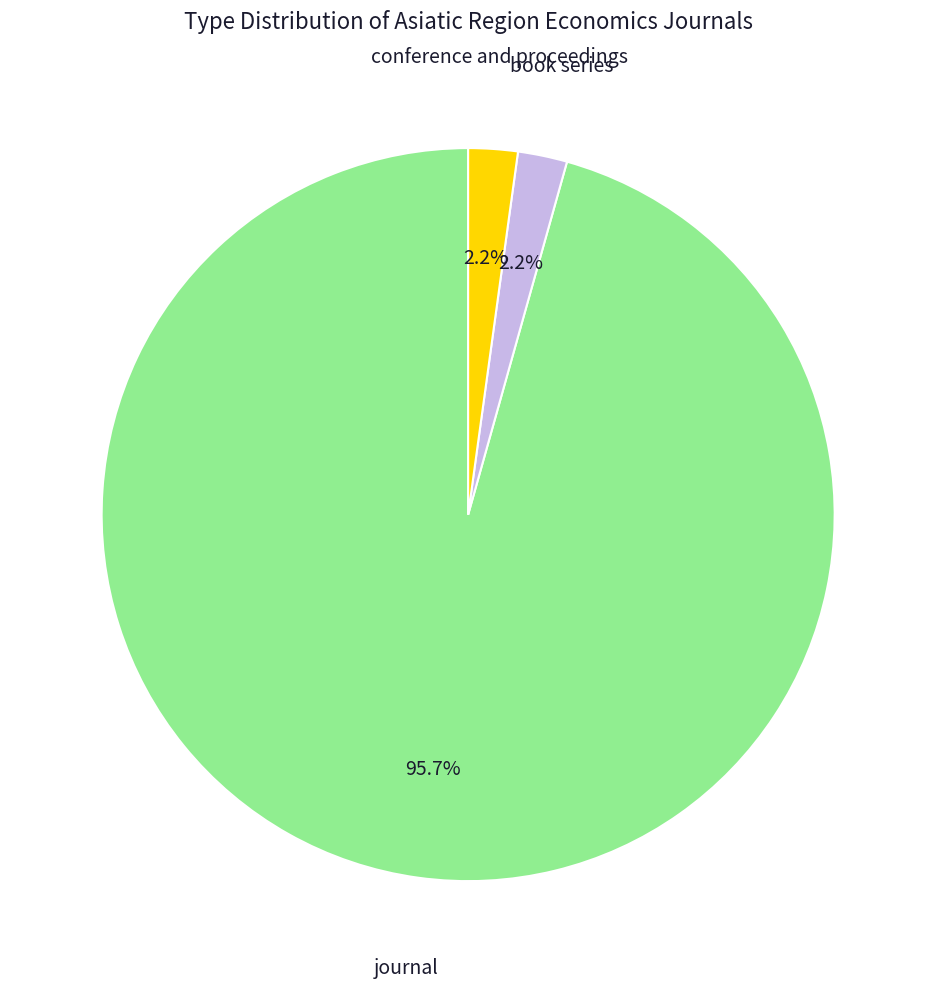

Which slice is the largest?

journal